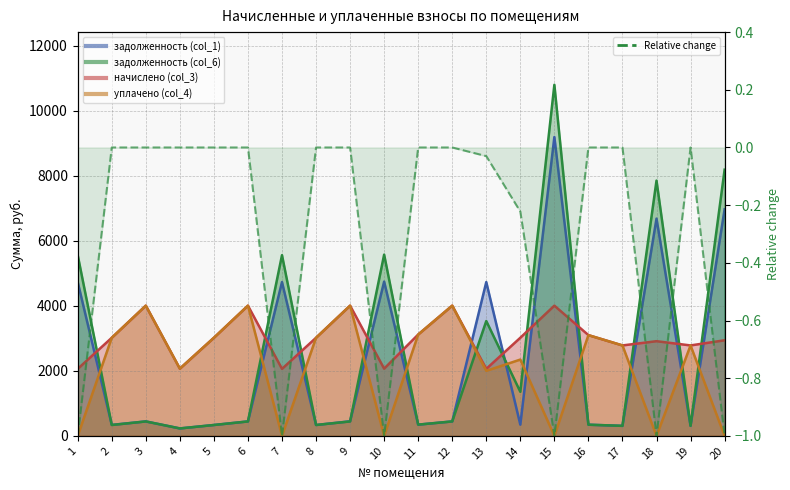

How many data points are less than 0?

8